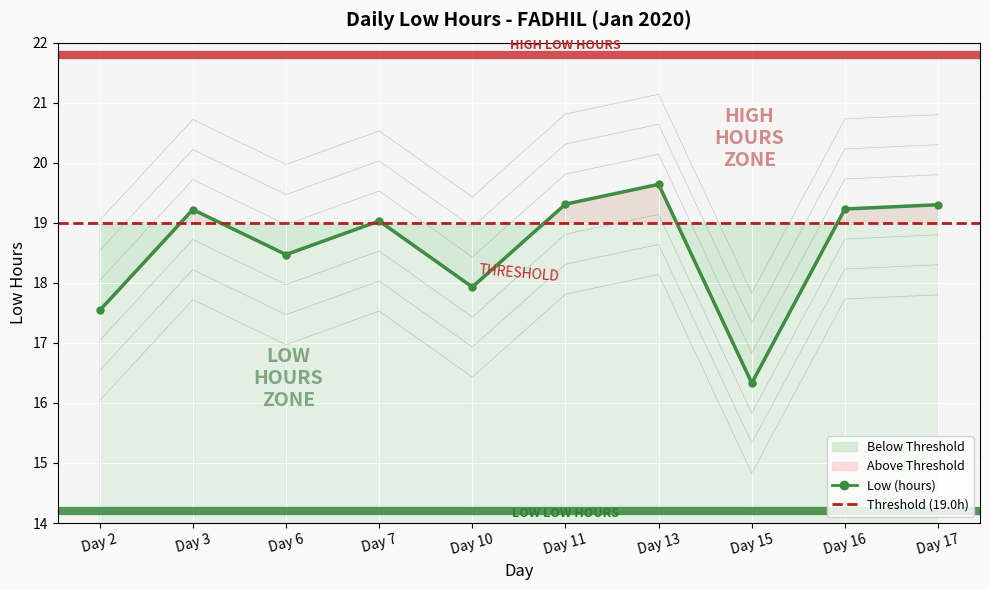

Where is the data nearest to the value 17?

Day 2